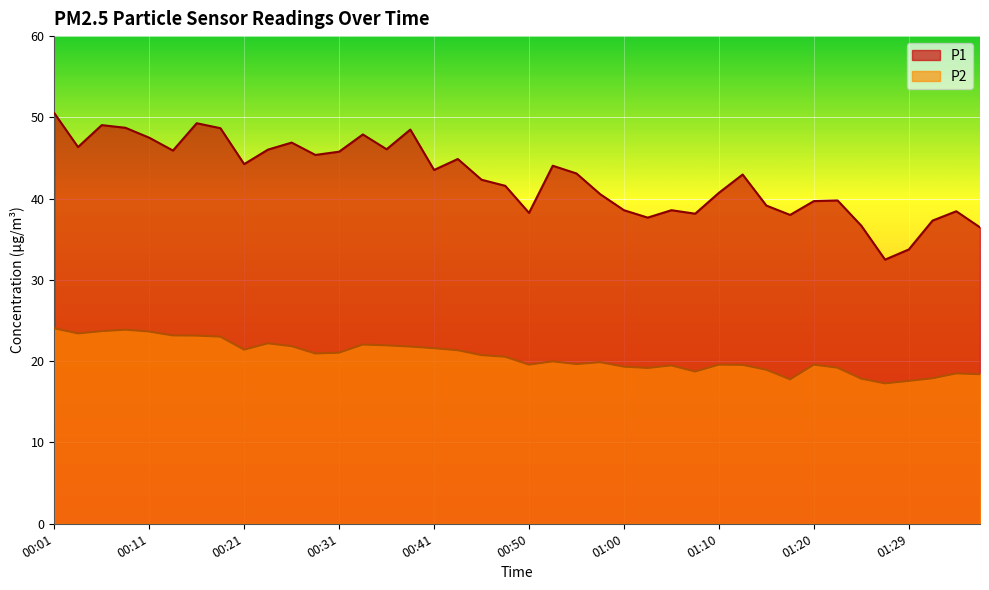

What is the difference between the P1 values at 01:00 and 00:04?

7.8